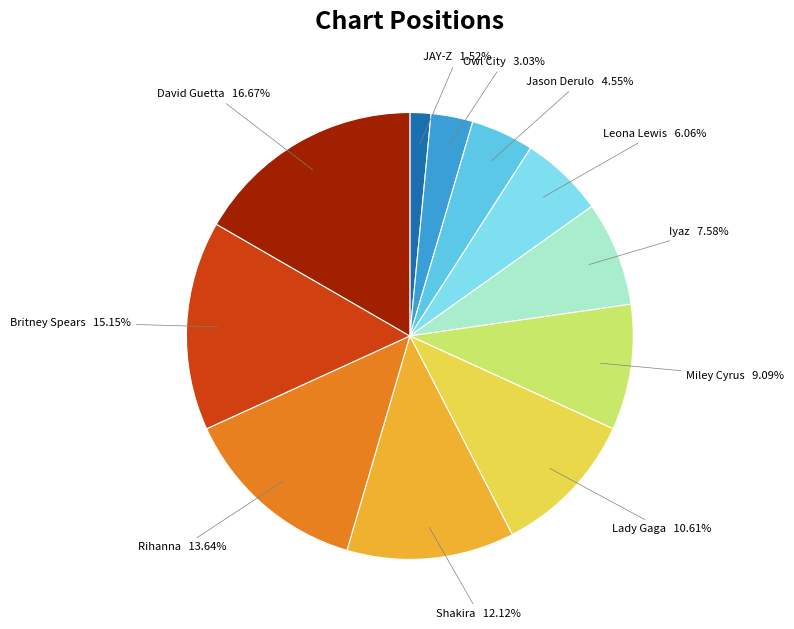

Is there any slice that represents more than half of the pie?

No